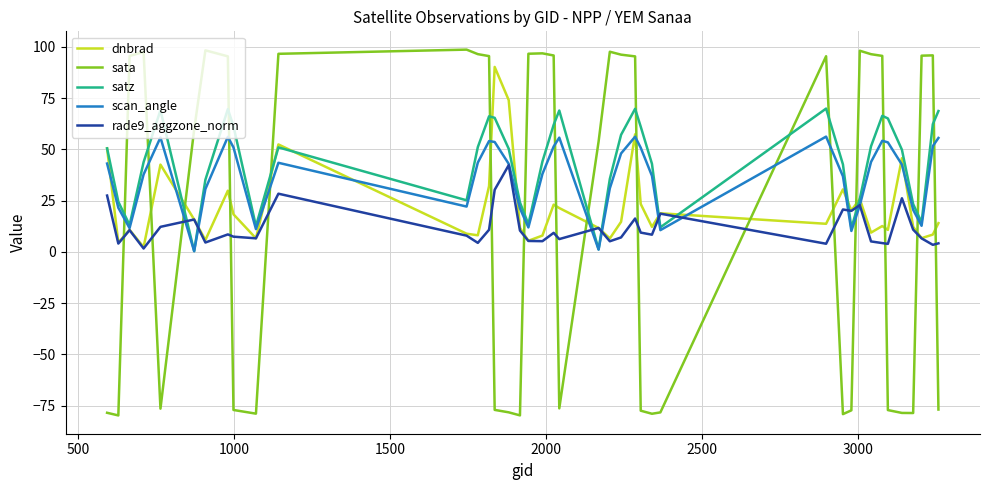

What is the maximum value shown in the chart?

98.6